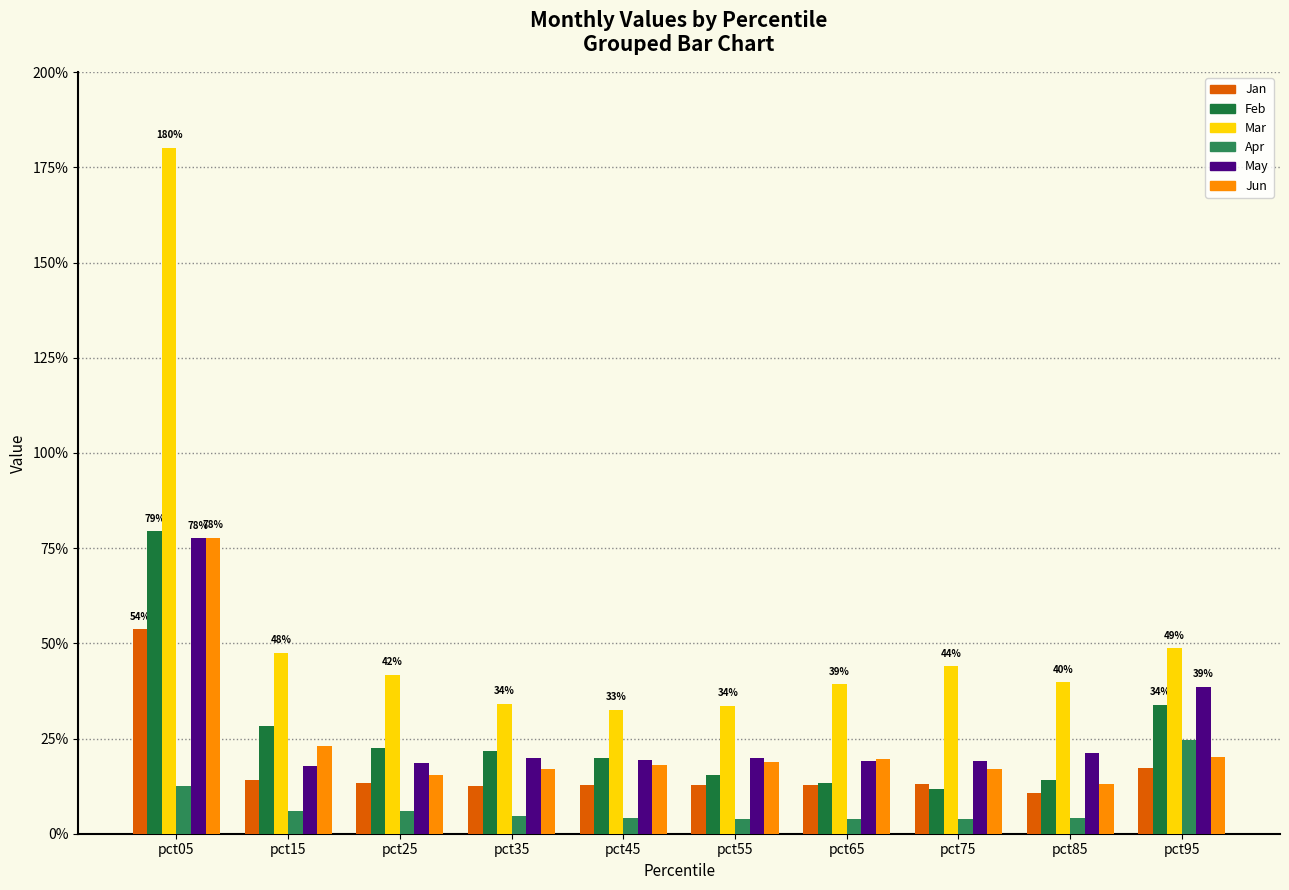

How many Jan values are between 0 and 1?

10